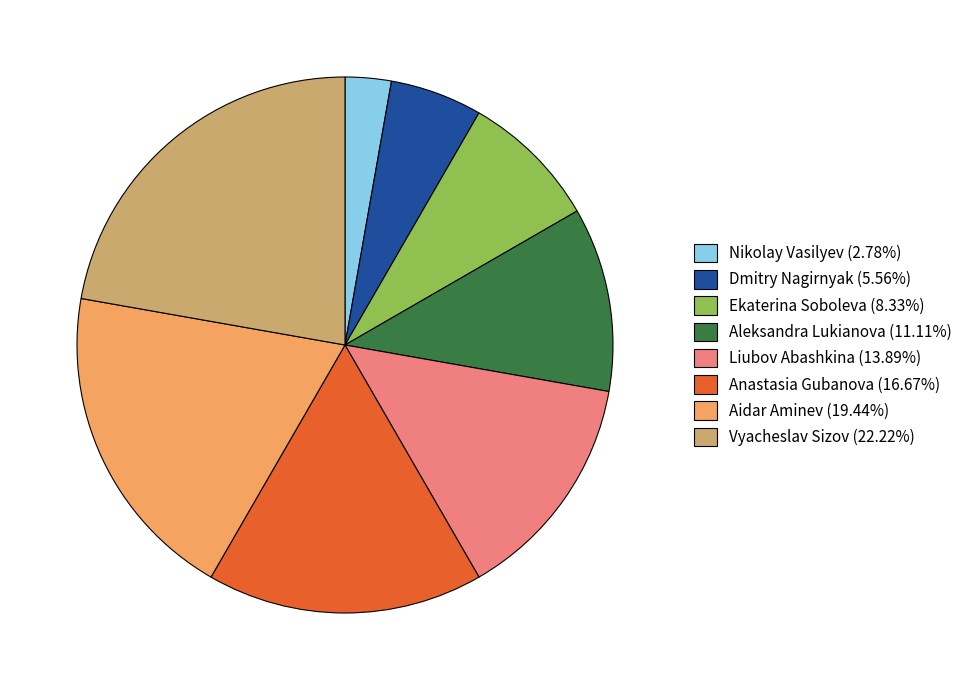

Combined, do Anastasia Gubanova (16.67%) and Aleksandra Lukianova (11.11%) account for over 50%?

No